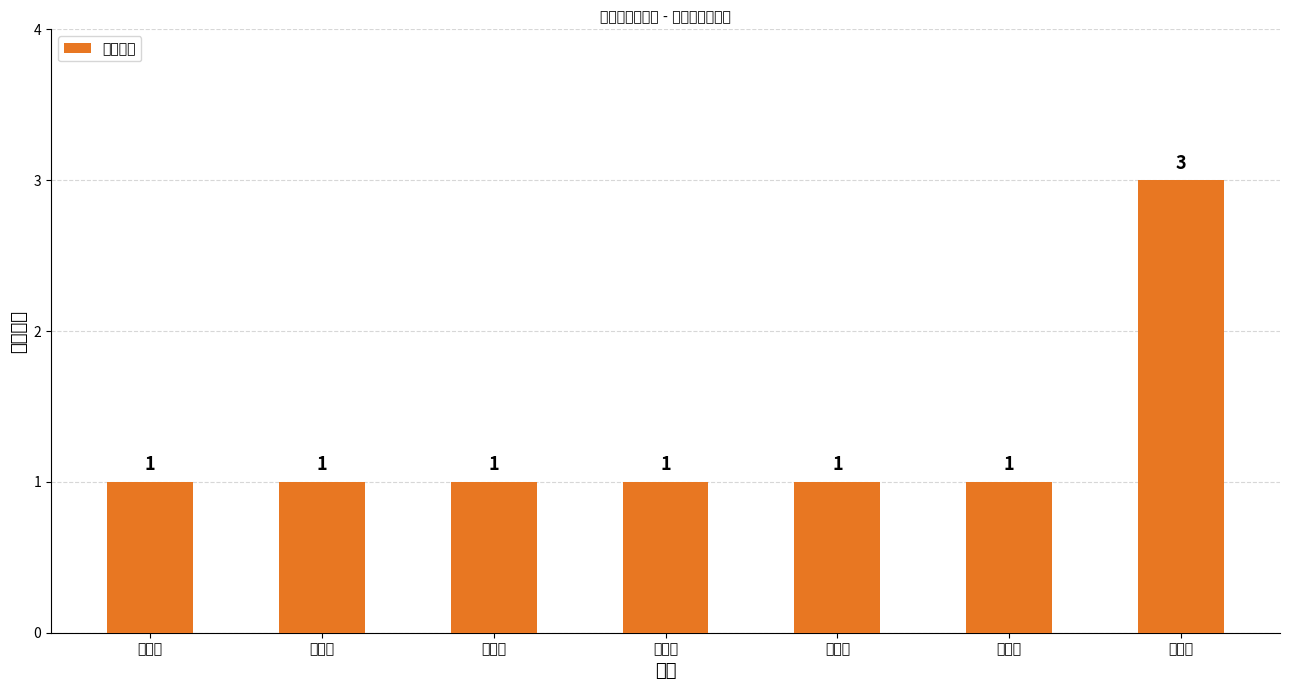

Reading right to left, extract all data points from this chart.

3	1	1	1	1	1	1